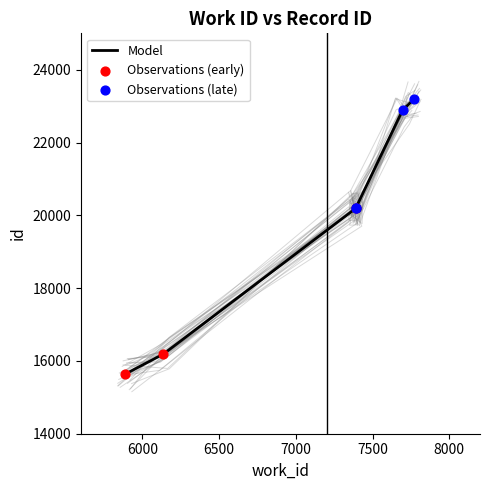

What is the change in value from 7391 to 7769?

+2989